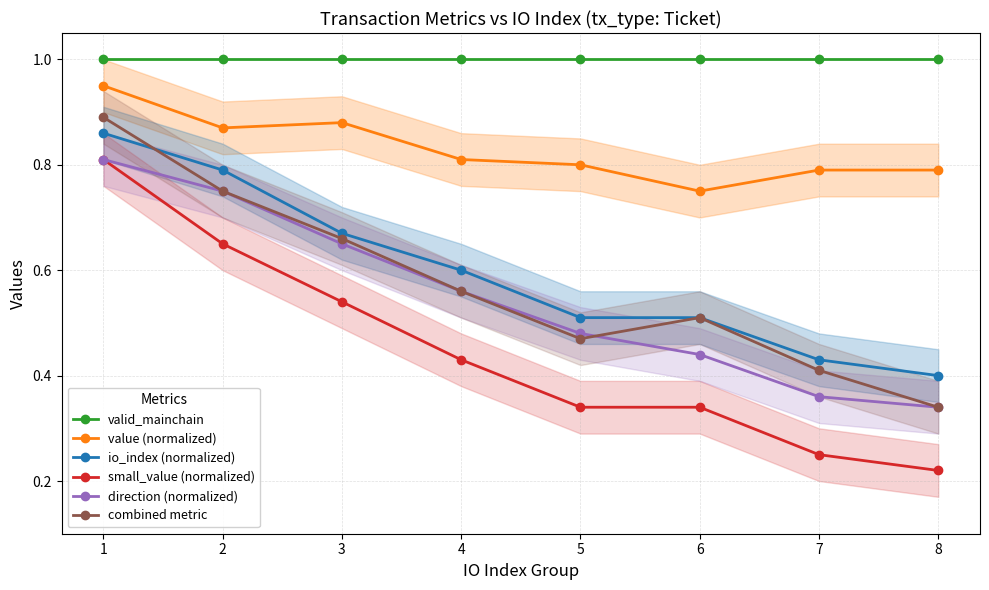

Is the value of valid_mainchain at 4 greater than the value of direction (normalized) at 1?

Yes